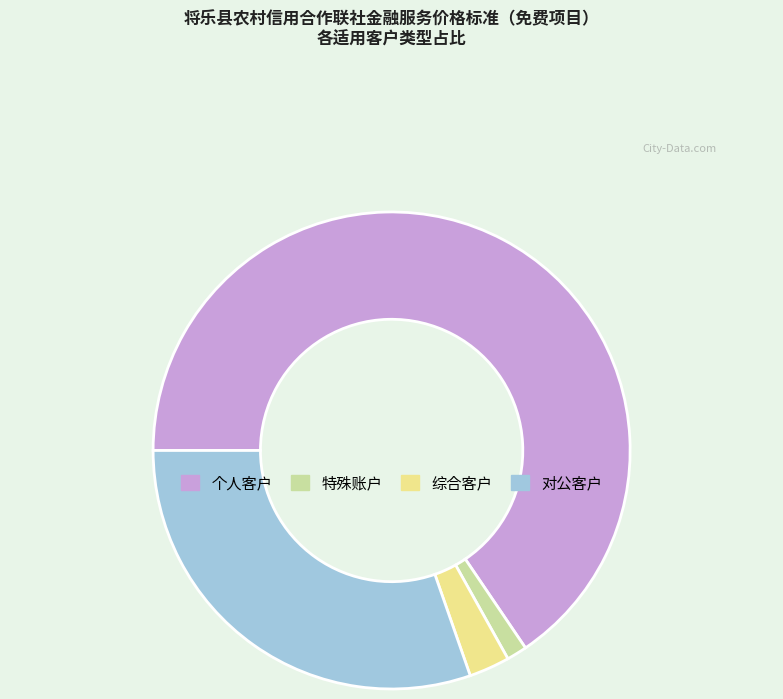

Does 综合客户 represent more than half of the total?

No